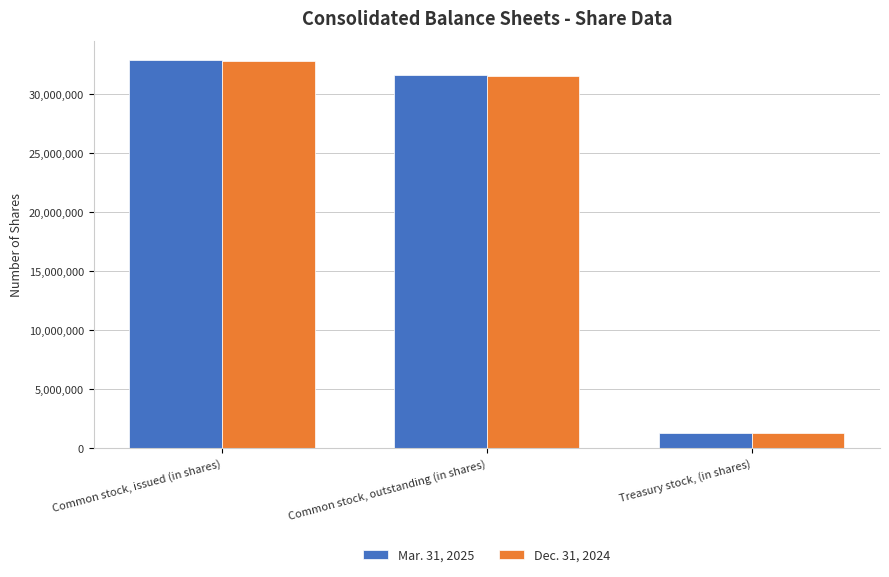

Is it true that Dec. 31, 2024 equals 31559366 at Common stock, outstanding (in shares)?

True